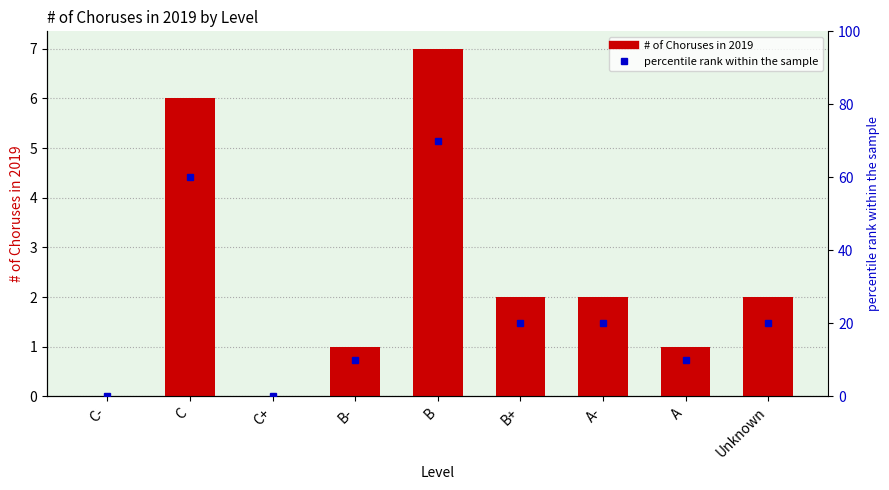

How many values are above zero?

7